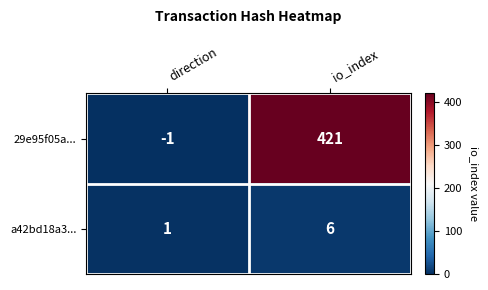

Which series changed the most between direction and io_index?

29e95f05a...